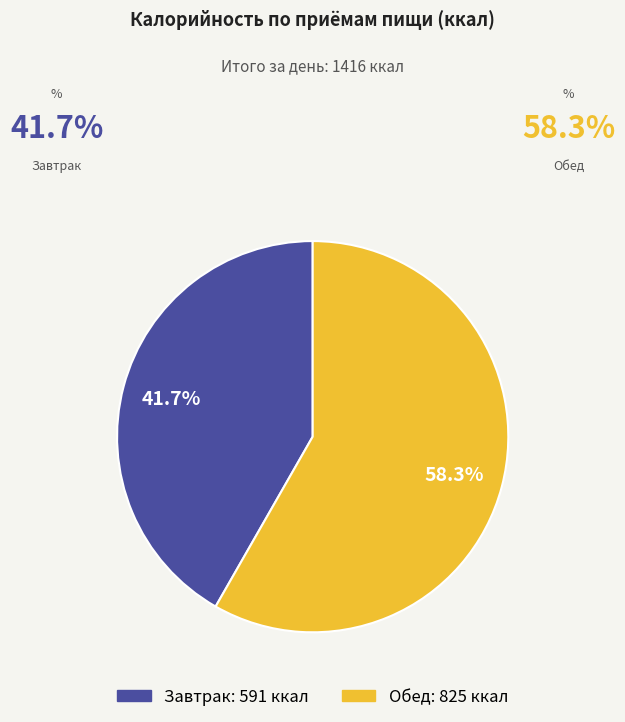

Which category has the smallest portion of the pie?

Завтрак